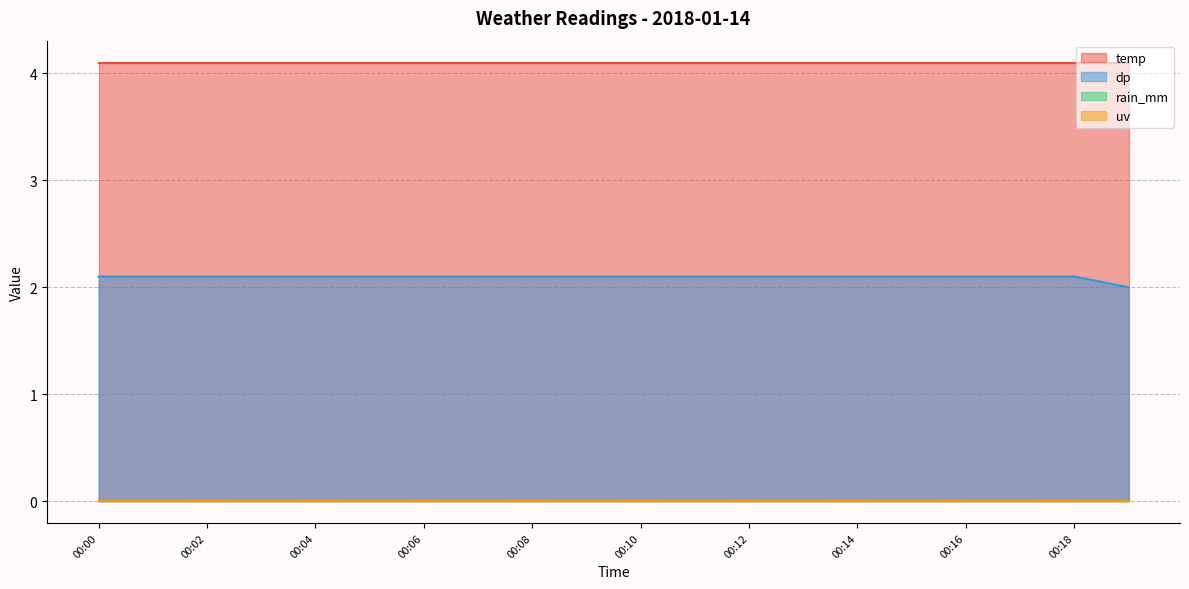

Is it true that uv equals 0.0 at 00:01?

True